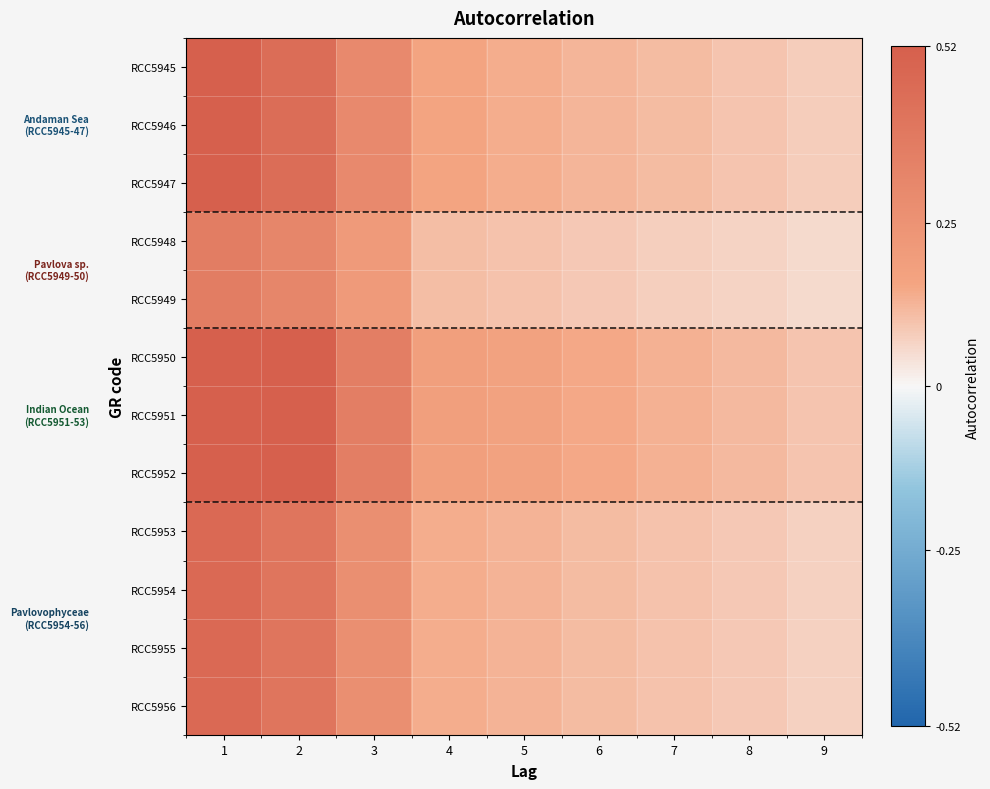

Which series has the largest total across all categories?

RCC5950